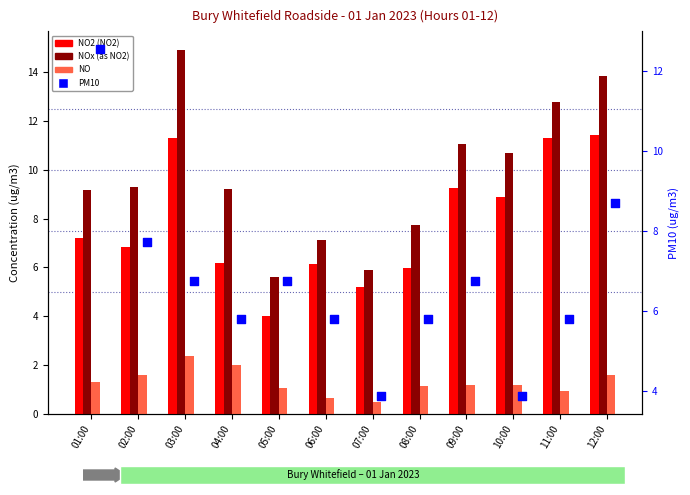

What is the total value across all series at 02:00?

25.5